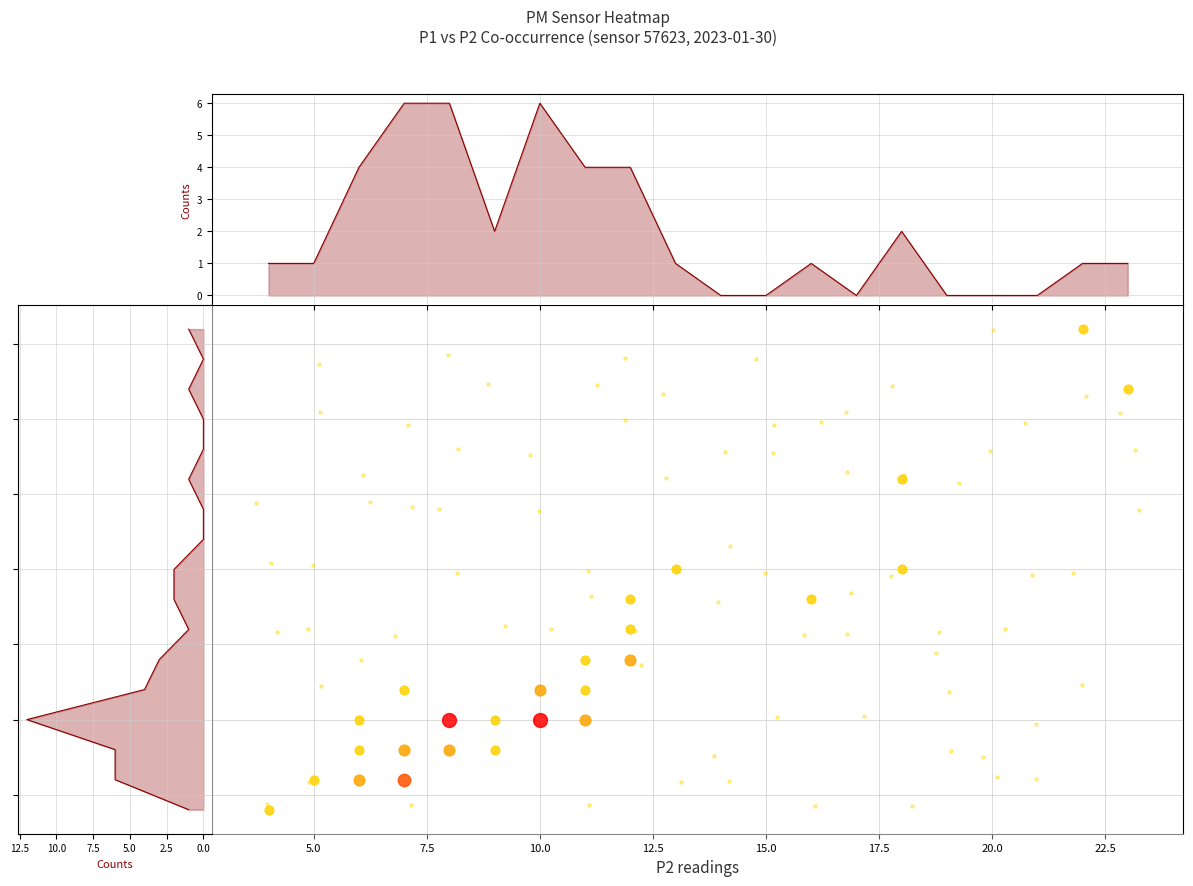

At how many categories does at least one series exceed 13?

12